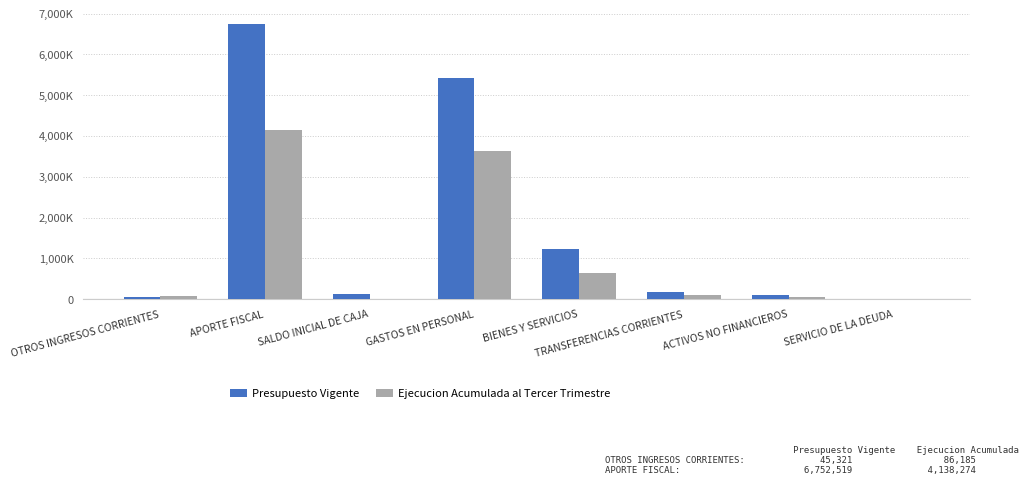

What are all the series names shown in the legend?

Presupuesto Vigente, Ejecucion Acumulada al Tercer Trimestre